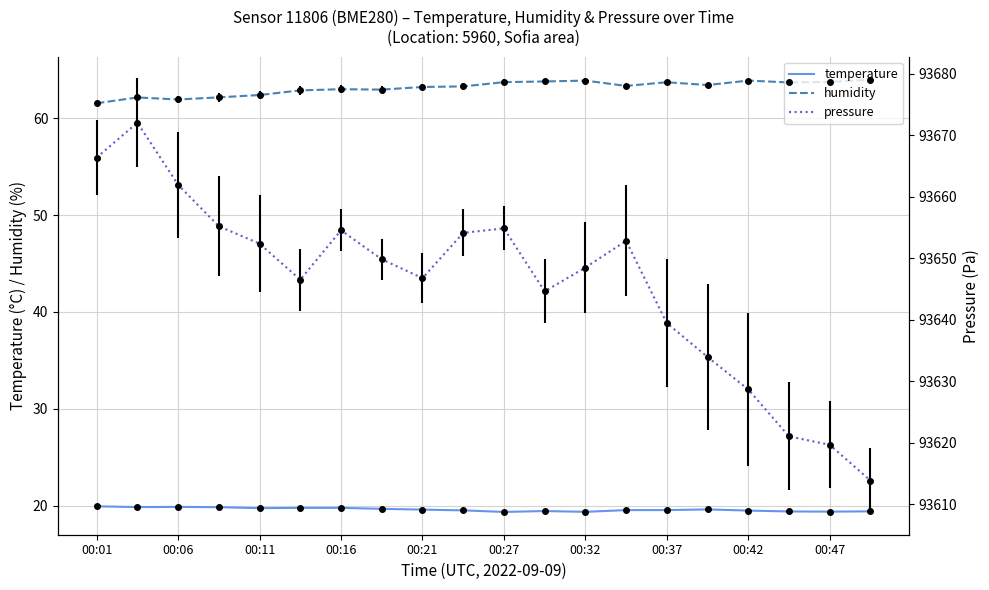

What is the lowest value of the pressure series?

93613.9